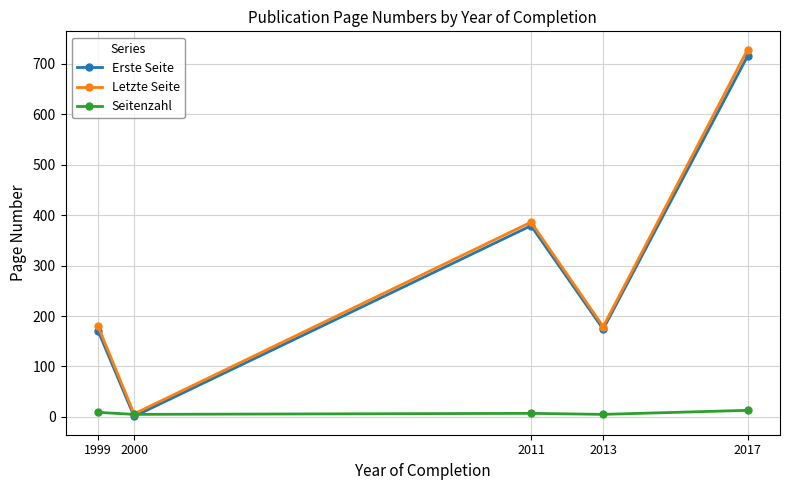

Which category has the highest value across all series?

2017